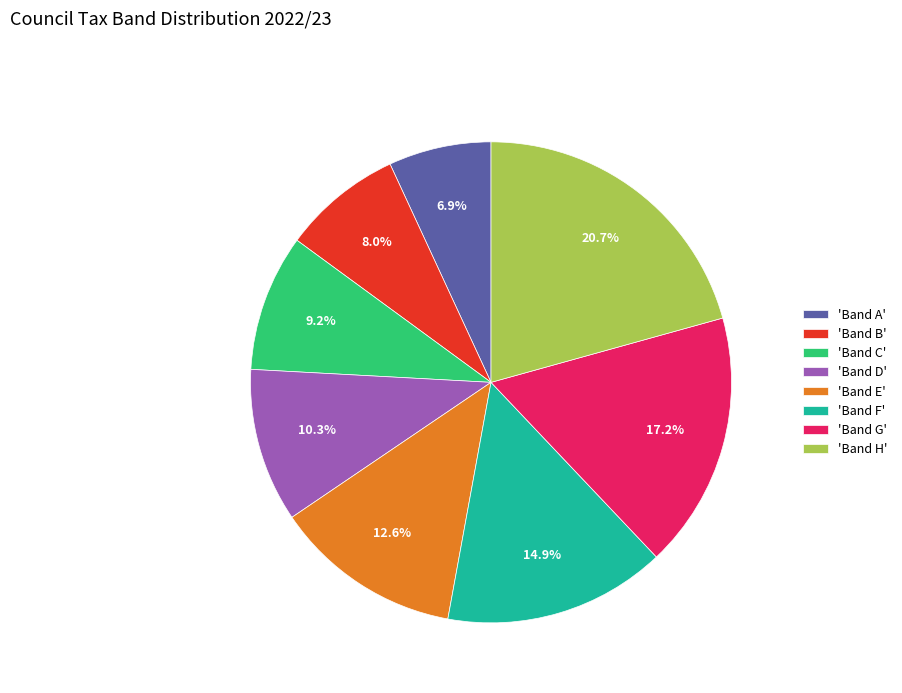

Approximately how many times larger is the value at 'Band E' compared to 'Band D'?

1.2